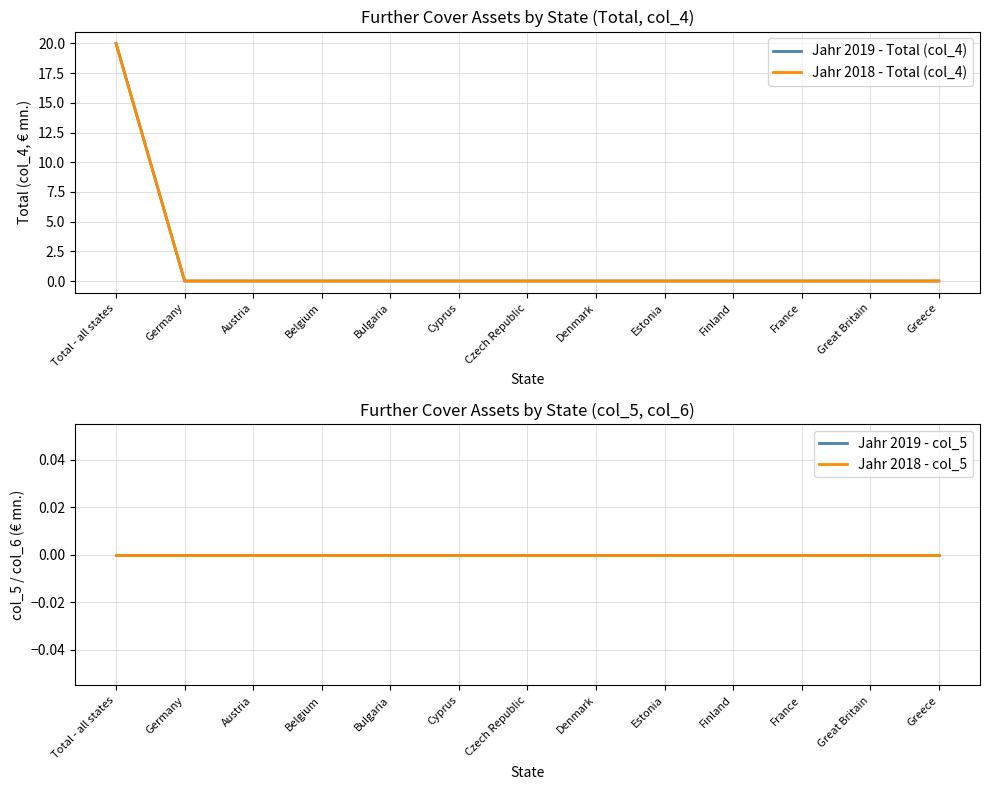

At which label is Jahr 2018 - col_5 closest to 0?

Total - all states